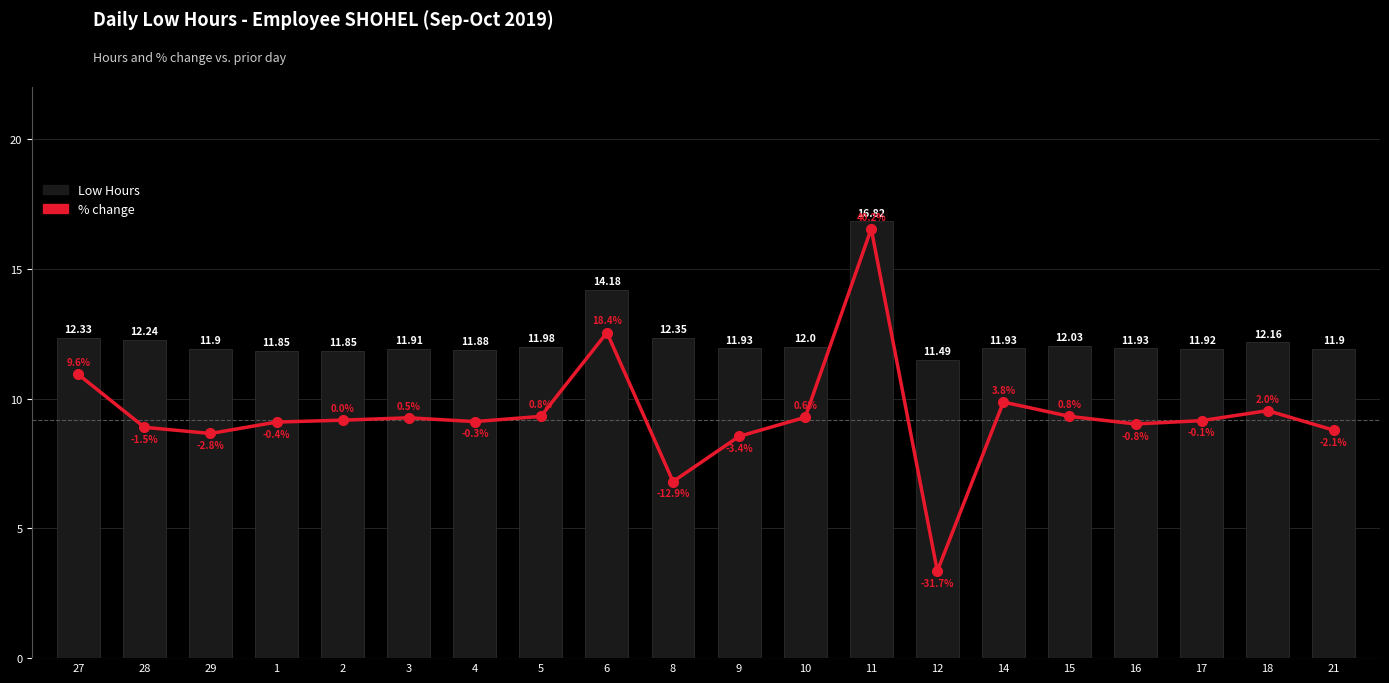

Rank the categories by Low Hours value from highest to lowest.

11, 6, 8, 27, 28, 18, 15, 10, 5, 9, 14, 16, 17, 3, 29, 21, 4, 1, 2, 12